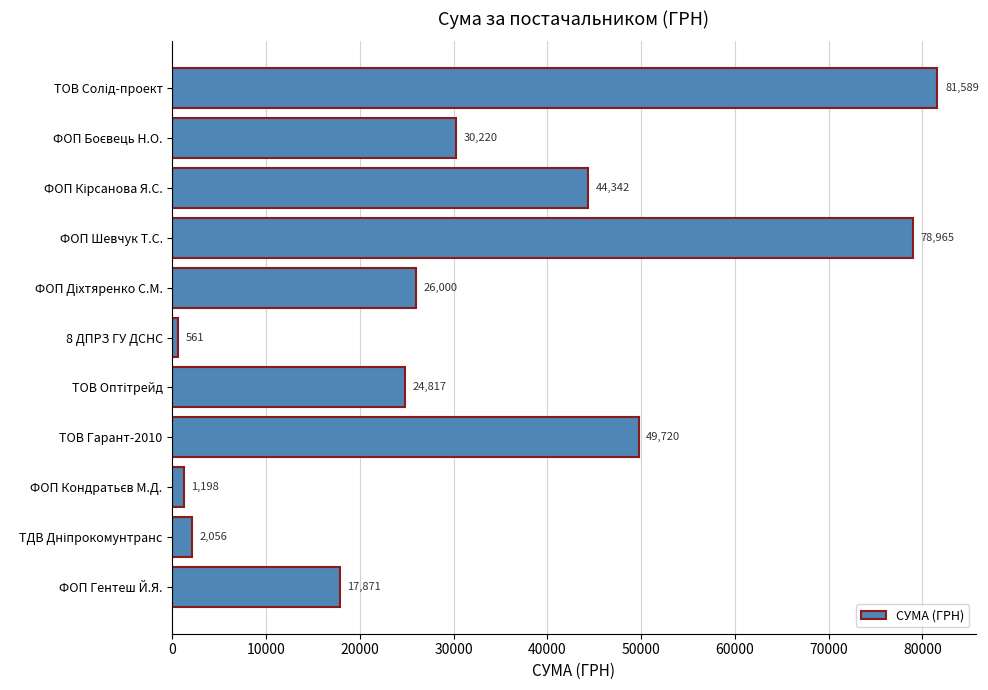

The chart shows a value of 78965.0 at ФОП Шевчук Т.С.. True or false?

True